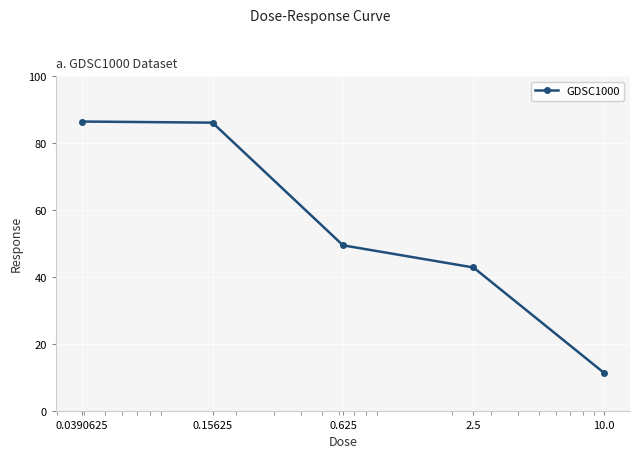

What is the value of the 3rd point from the left?

49.6